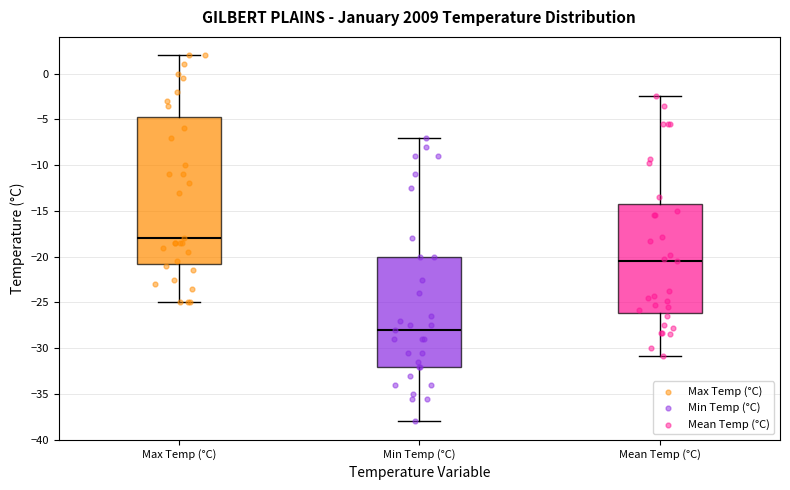

Reading left to right, transcribe this box plot: for each box, give where its median line is, the range the box spans, and where its two whiskers end, as read against the y-axis. The values are not printed on the chart, so give them approximately, as read against the axis.

Max Temp (°C): median -18.0, box -20.5 to -4.5, whiskers -25.0 to 2.0
Min Temp (°C): median -28.0, box -32.0 to -20.0, whiskers -38.0 to -7.0
Mean Temp (°C): median -20.5, box -26.0 to -14.0, whiskers -31.0 to -2.5